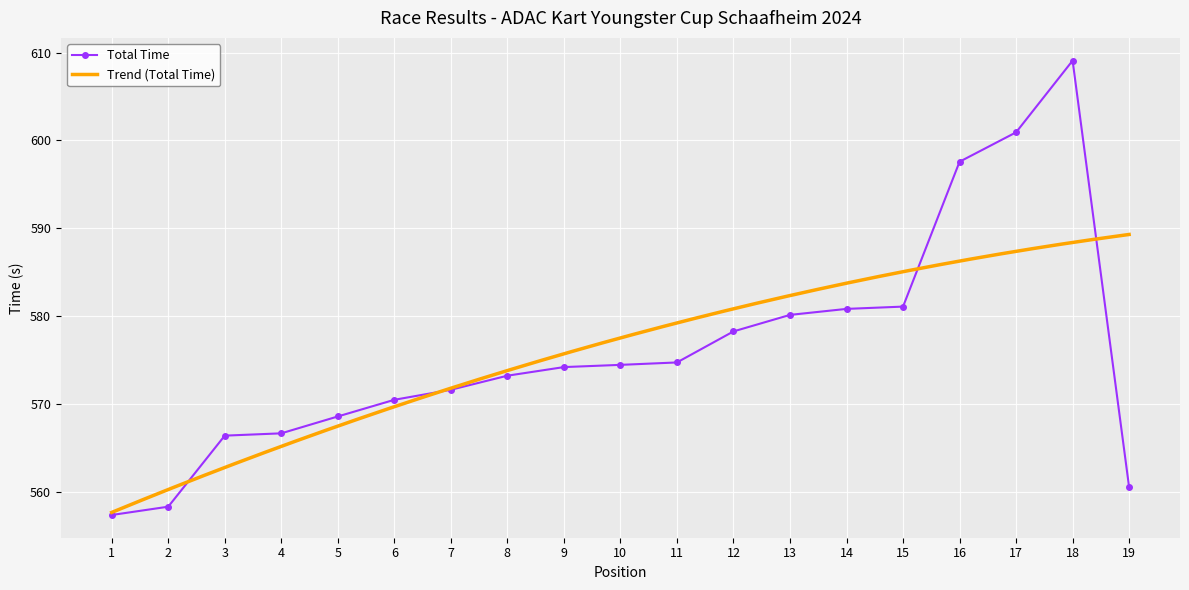

At which label is the value closest to 583?

15